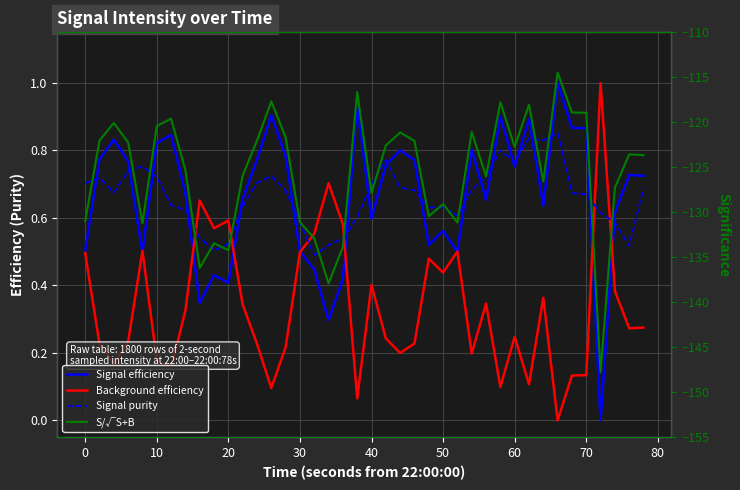

List the series in order of their peak value, highest first.

Signal efficiency, Background efficiency, Signal purity, S/√S+B